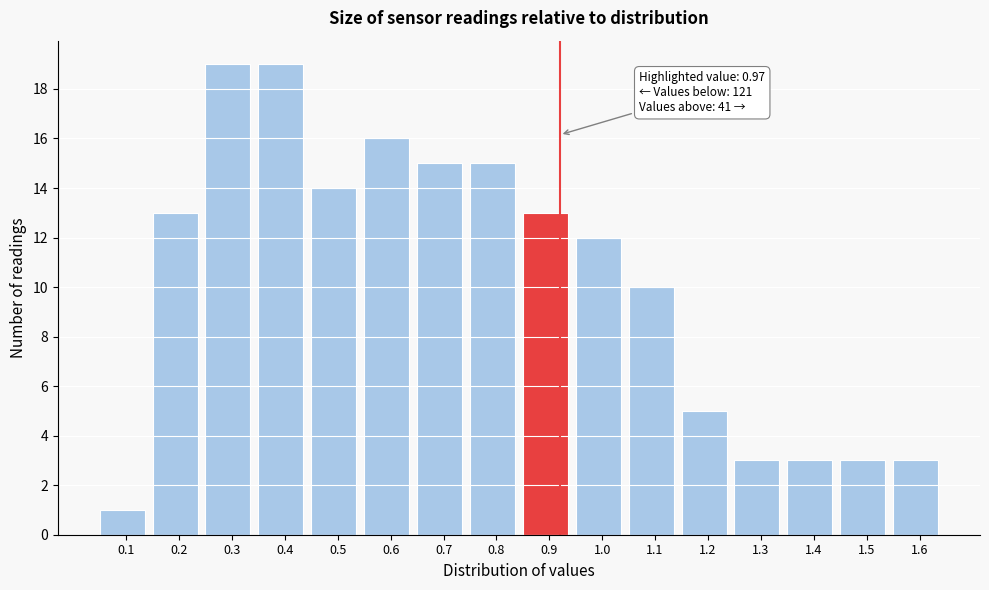

Reading left to right, transcribe all the data shown in this chart.

0.1=1	0.2=13	0.3=19	0.4=19	0.5=14	0.6=16	0.7=15	0.8=15	0.9=13	1.0=12	1.1=10	1.2=5	1.3=3	1.4=3	1.5=3	1.6=3